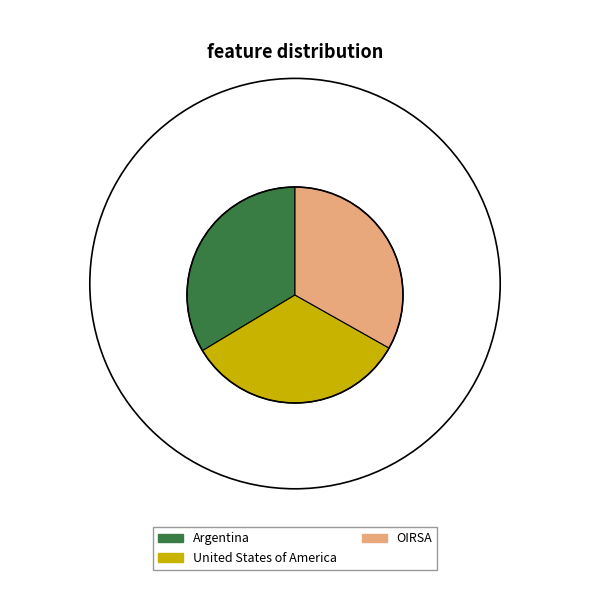

What is the ratio of the value at Argentina to the value at United States of America?

1.0